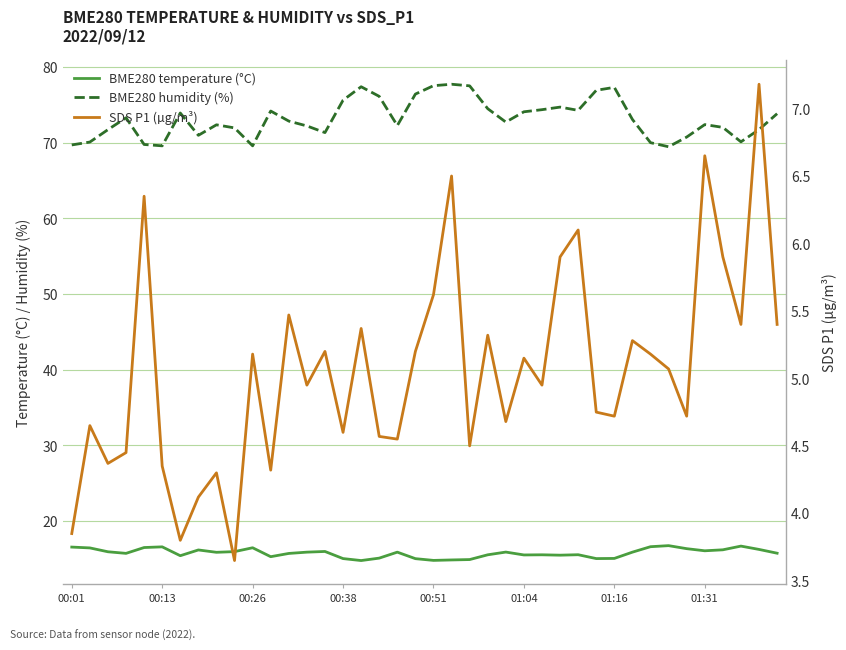

At which category does the chart reach its peak across all series?

21